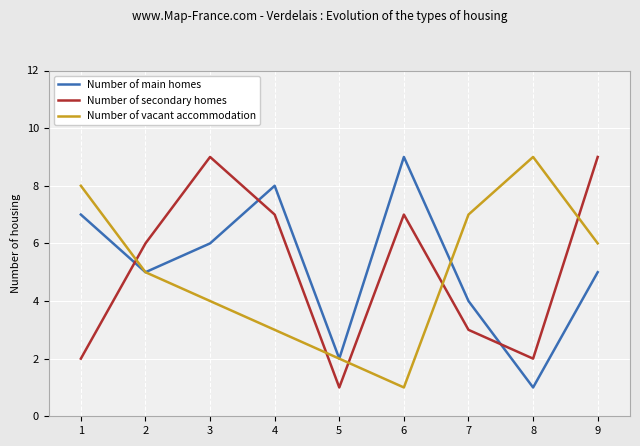

What is the difference between the second highest and minimum values in the Number of main homes series?

7